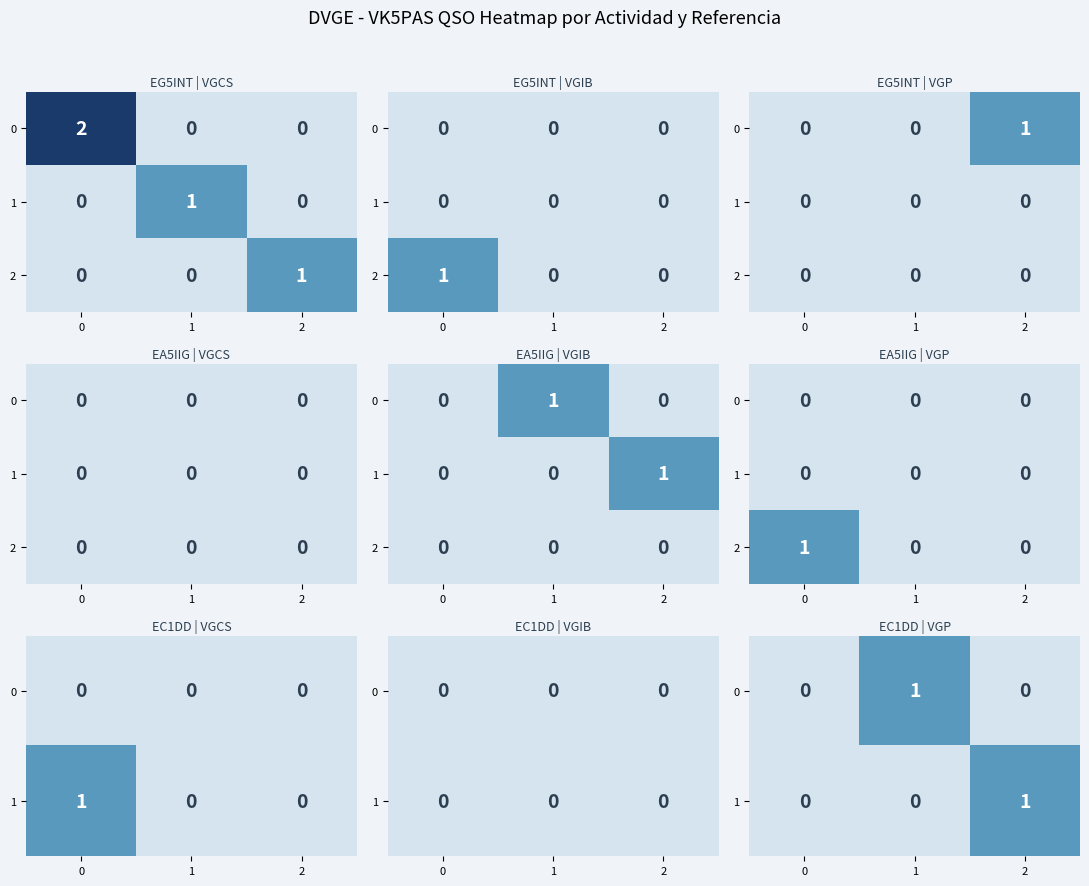

Is it true that 0 equals 0 at 2?

True